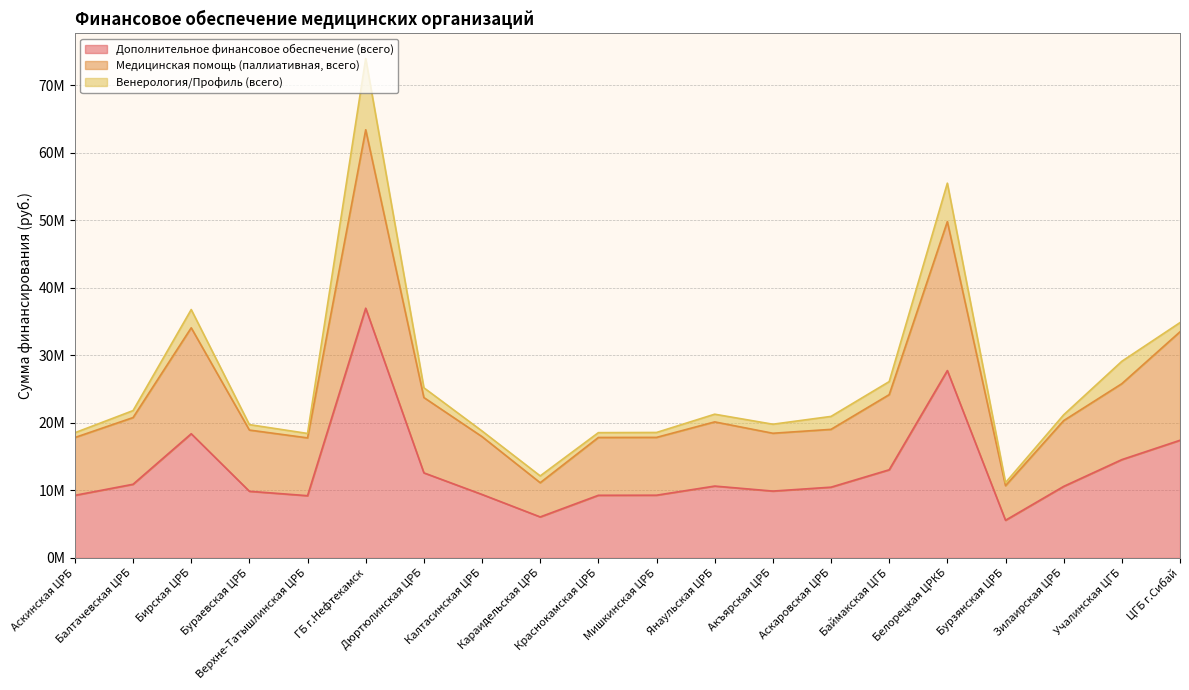

What are all the series names shown in the legend?

Дополнительное финансовое обеспечение (всего), Медицинская помощь (паллиативная, всего), Венерология/Профиль (всего)